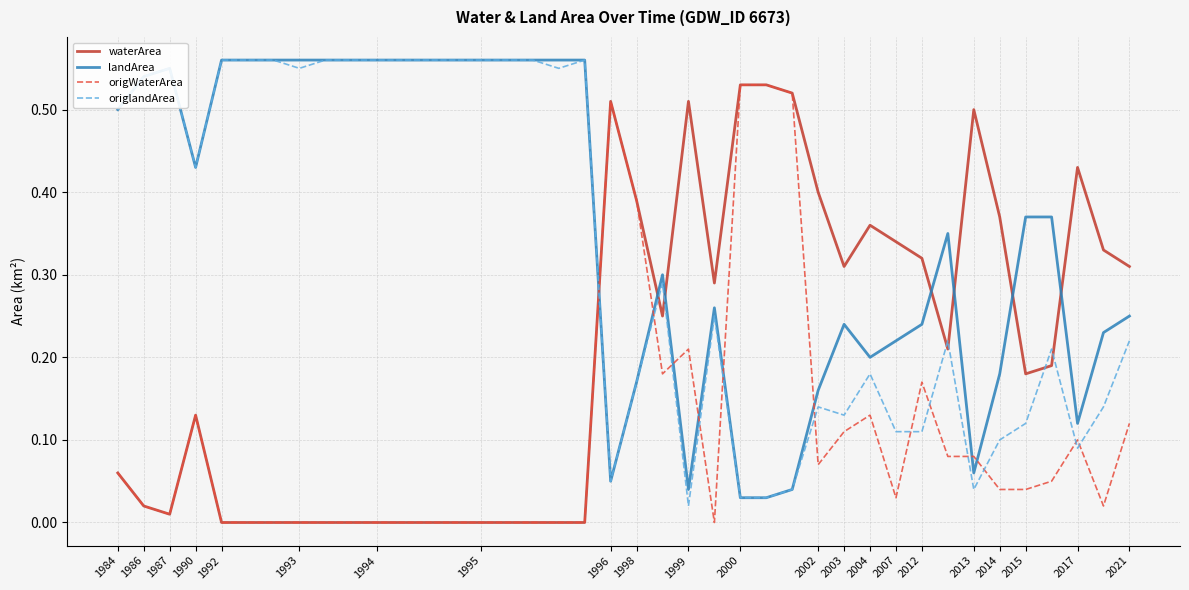

Which series has the largest total across all categories?

landArea